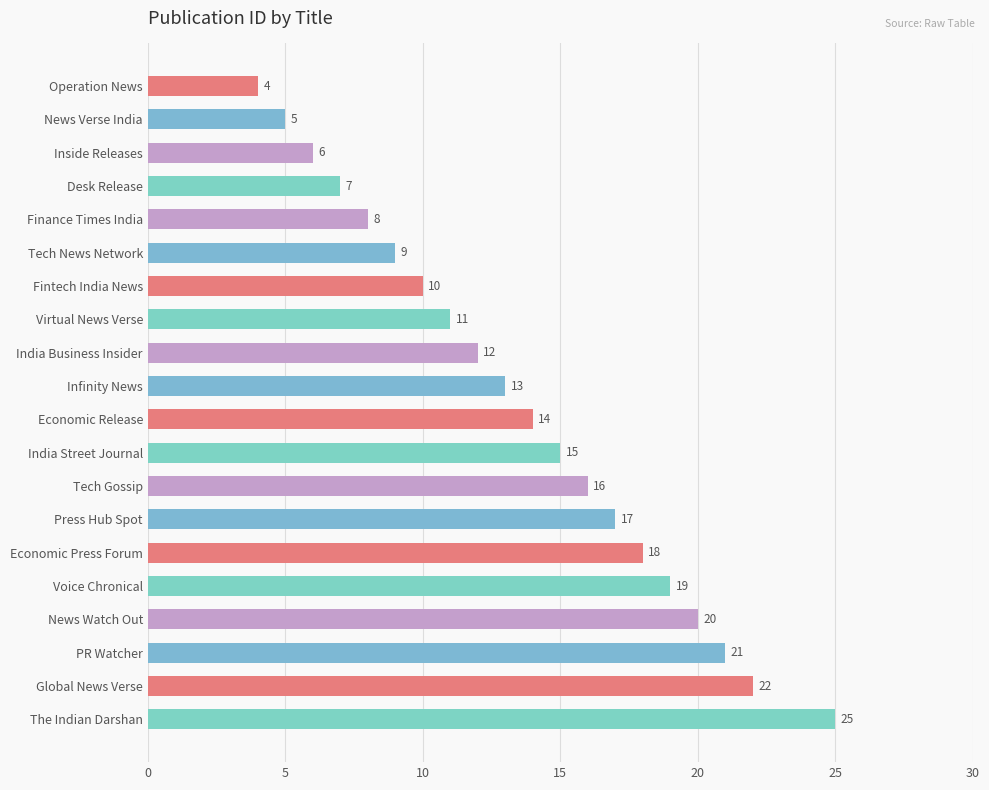

Rank the categories by value from lowest to highest.

Operation News, News Verse India, Inside Releases, Desk Release, Finance Times India, Tech News Network, Fintech India News, Virtual News Verse, India Business Insider, Infinity News, Economic Release, India Street Journal, Tech Gossip, Press Hub Spot, Economic Press Forum, Voice Chronical, News Watch Out, PR Watcher, Global News Verse, The Indian Darshan